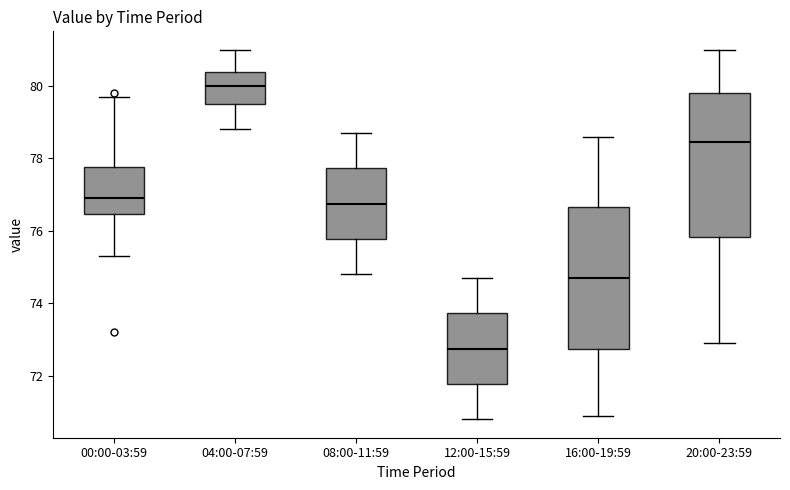

Which box has the highest median line?

04:00-07:59